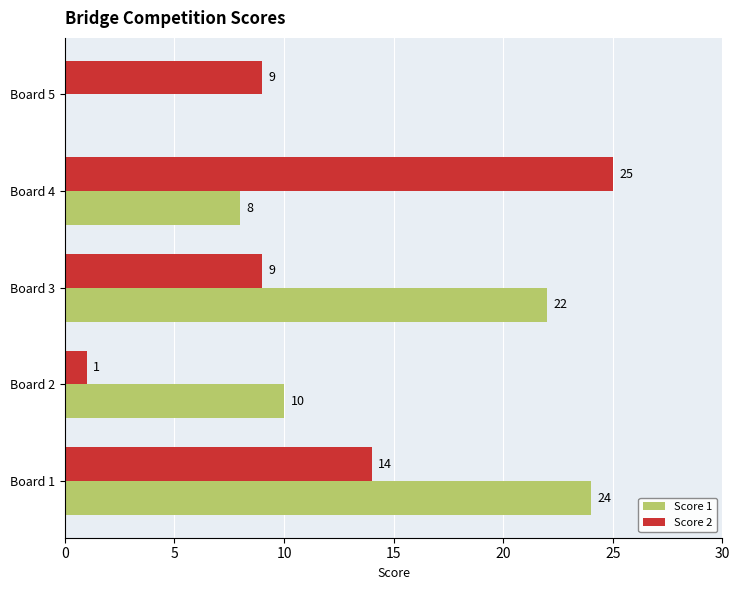

What is the sum of all Score 2 values?

58